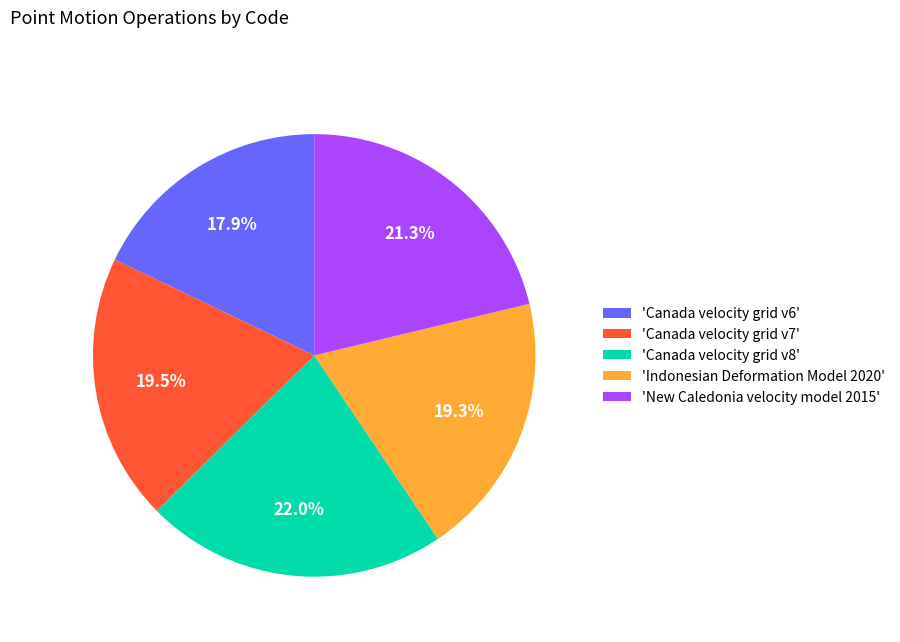

To the nearest percent, what is the difference between the largest and smallest slice percentages?

4%